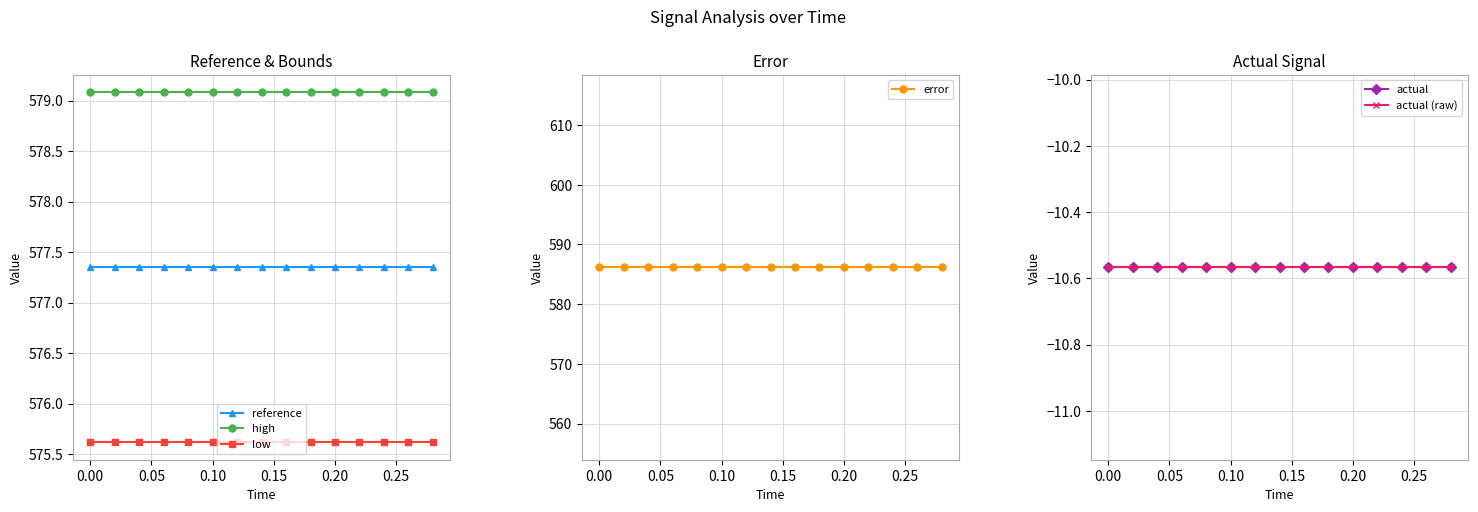

The value of high at 0.20 is 998.9. True or false?

False